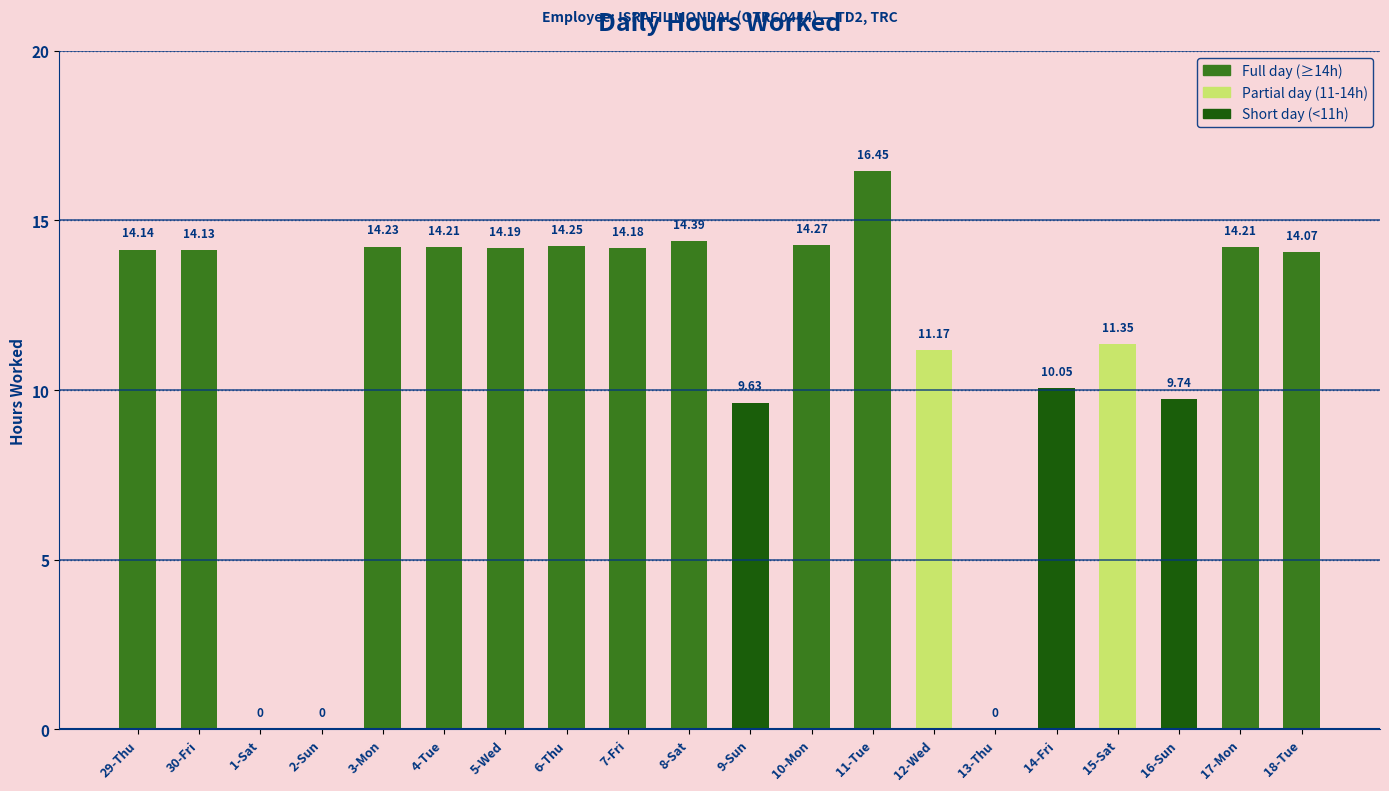

Between 3-Mon and 11-Tue, which is larger?

11-Tue